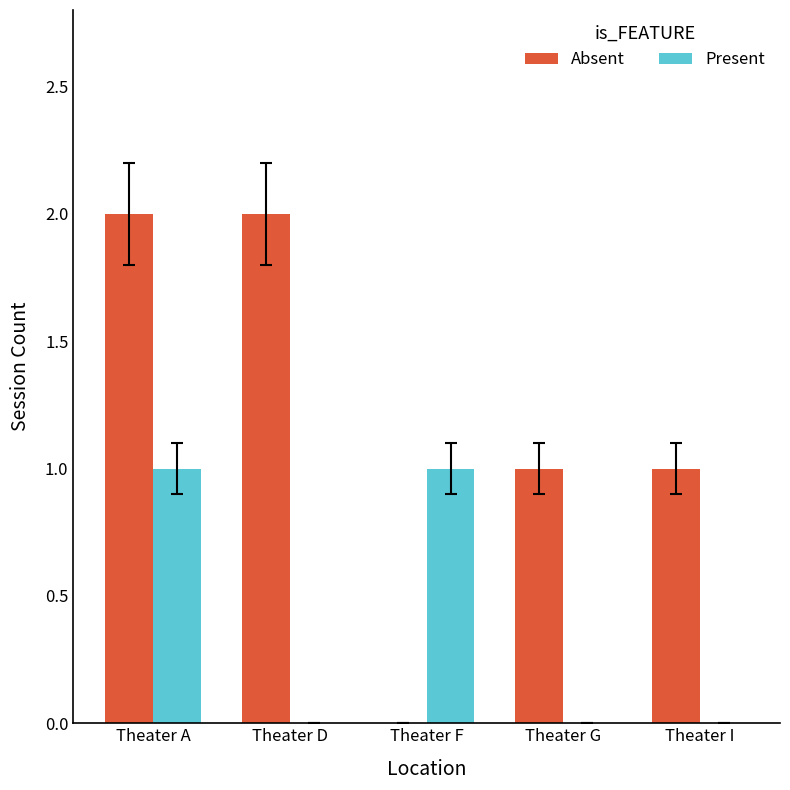

Is the value of Absent at Theater I greater than the value of Present at Theater I?

Yes